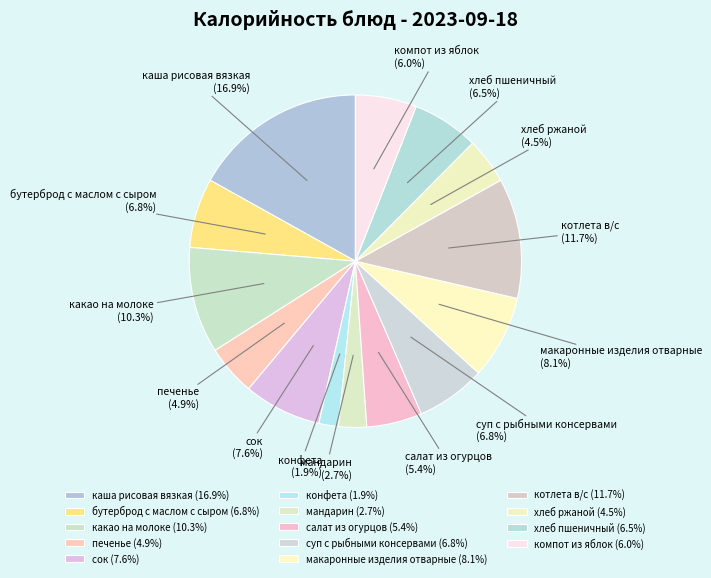

How much of the chart is everything except печенье?

95.1%